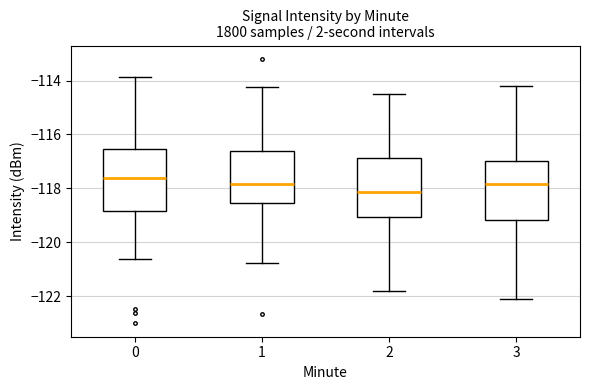

Which box's median line is the highest?

0